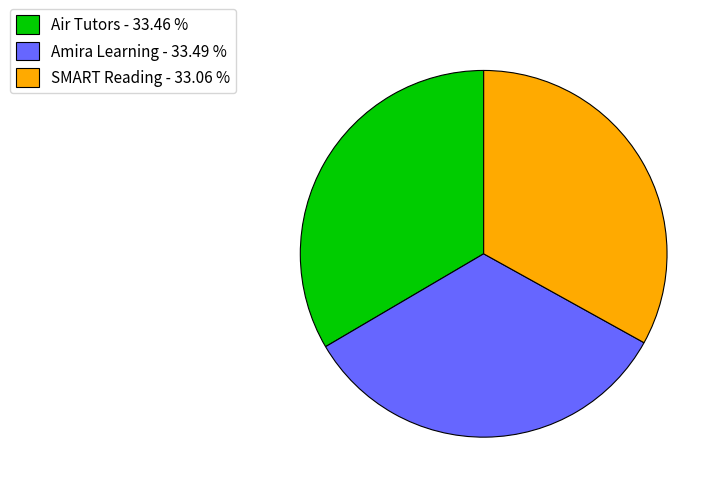

True or false: Air Tutors accounts for 27% of the total.

False